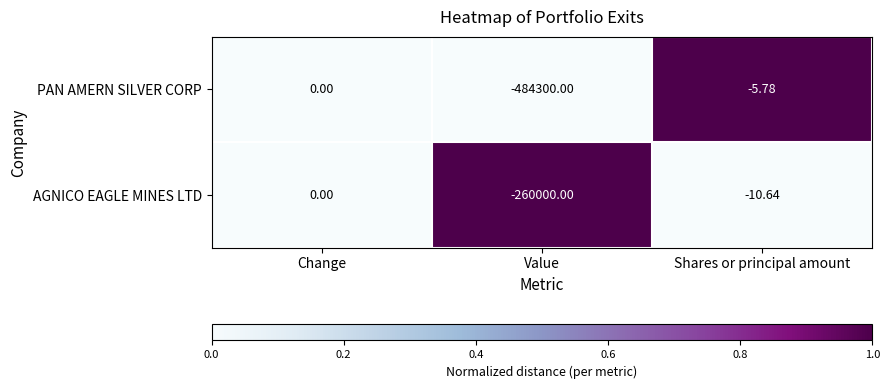

What is the greatest value displayed?

0.0